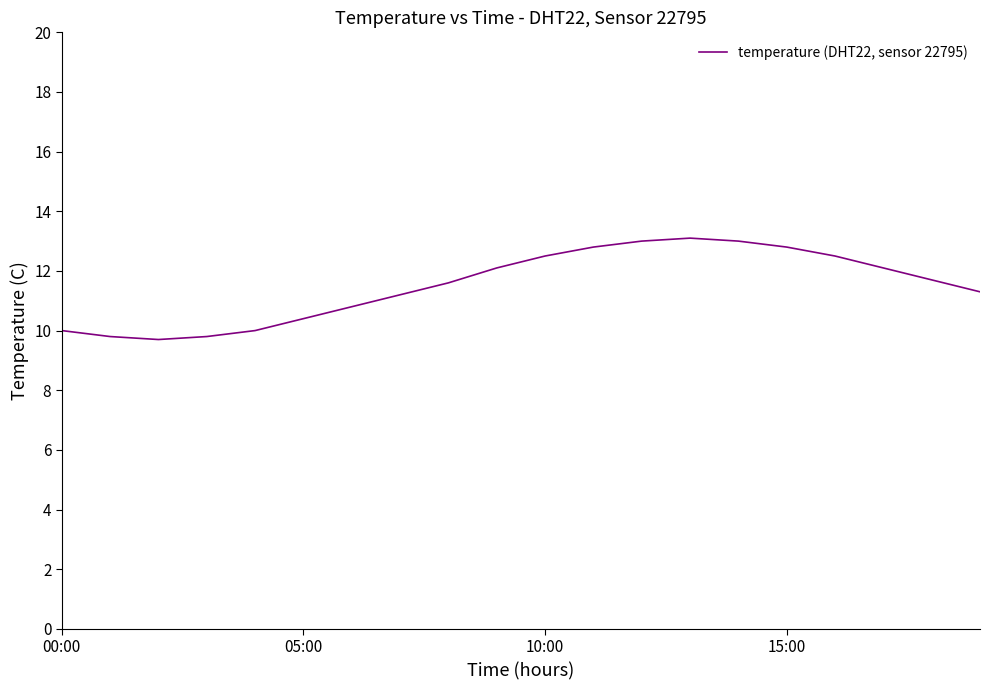

What is the minimum value shown in the chart?

9.7